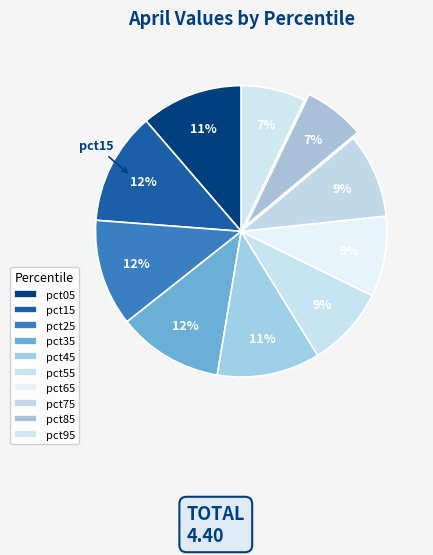

How many slices are in this pie chart?

10